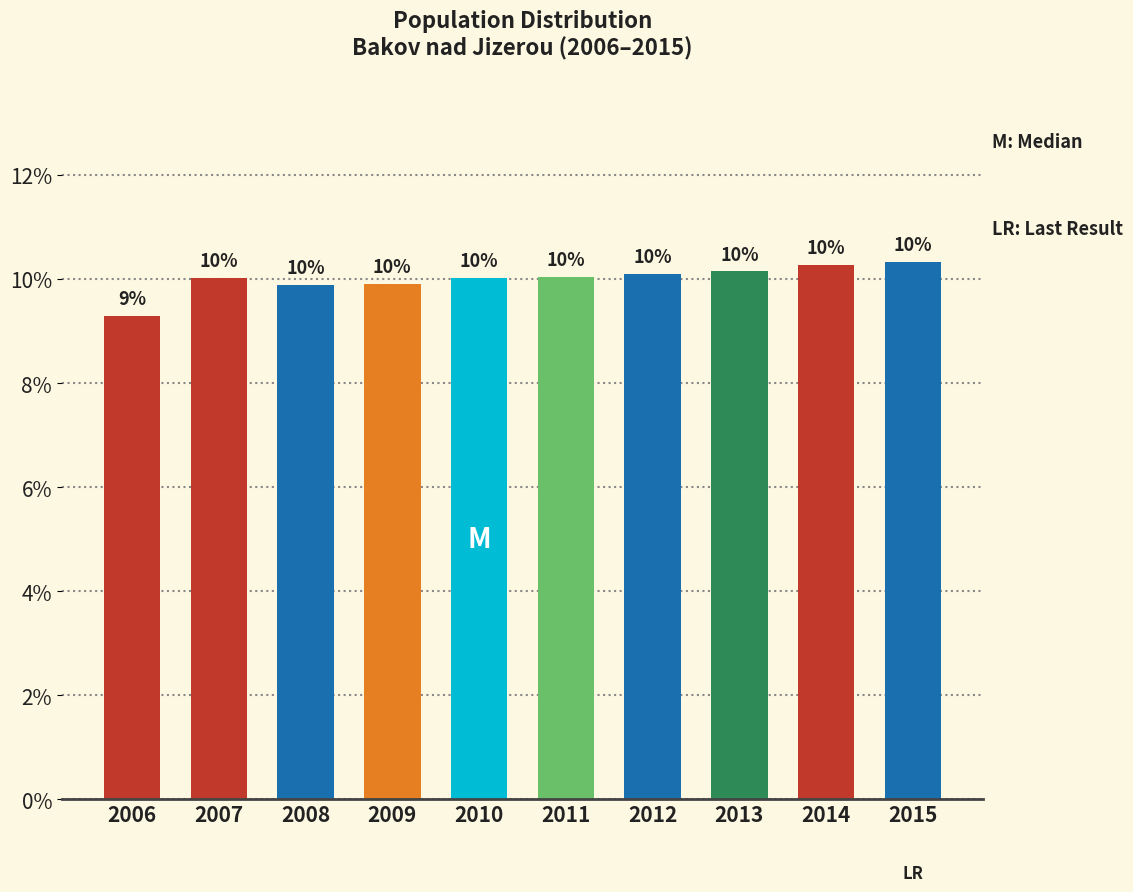

At which label is the value closest to 9?

2006